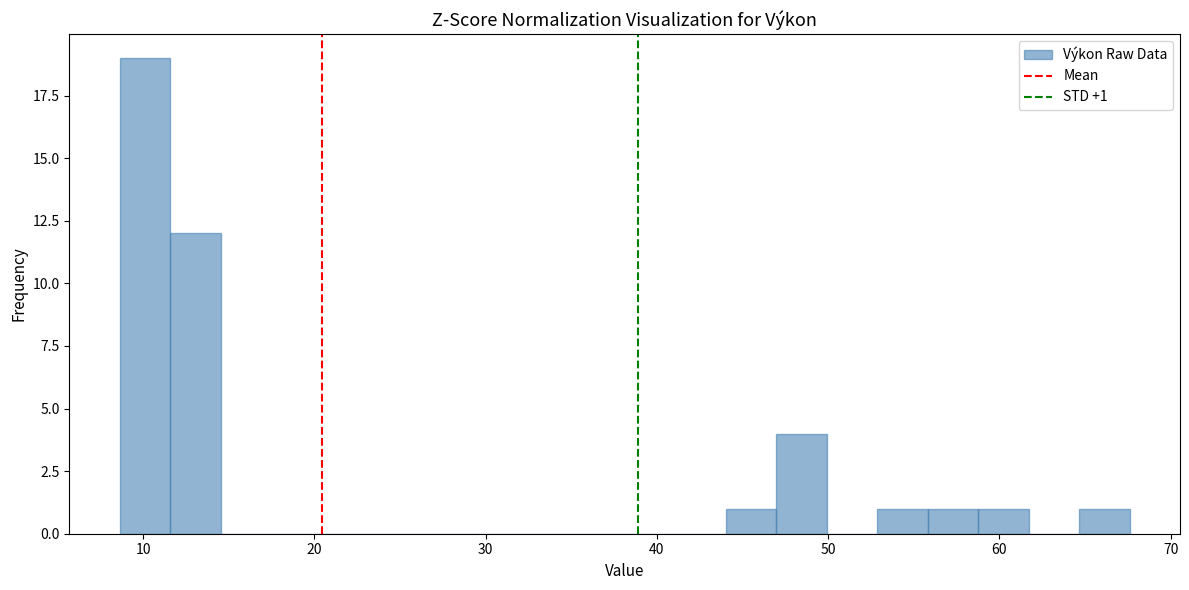

Read against the x-axis, roughly where is the centre of the tallest bar?

10